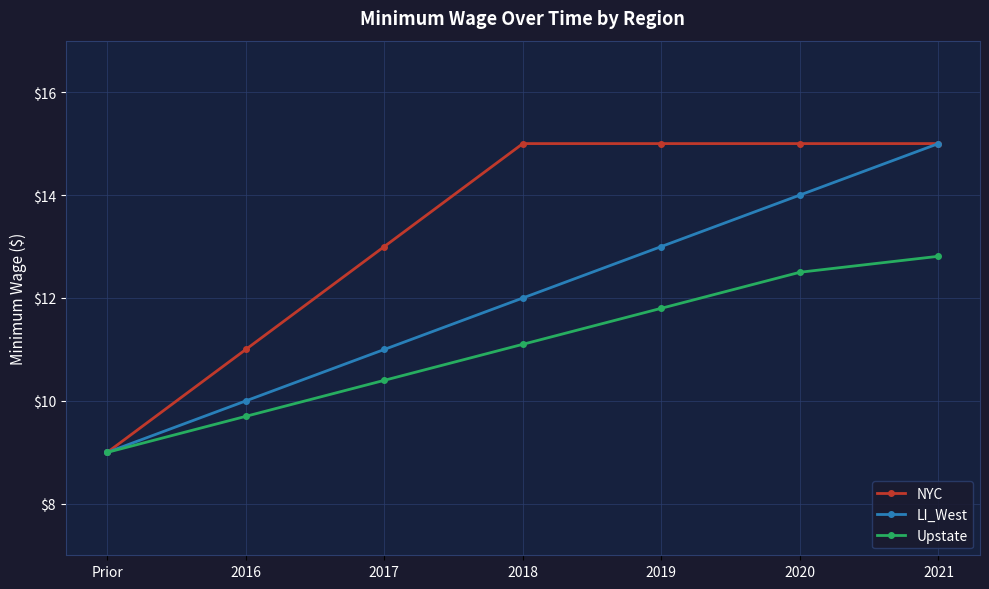

What is the spread (max minus min) of values at 2018?

3.9